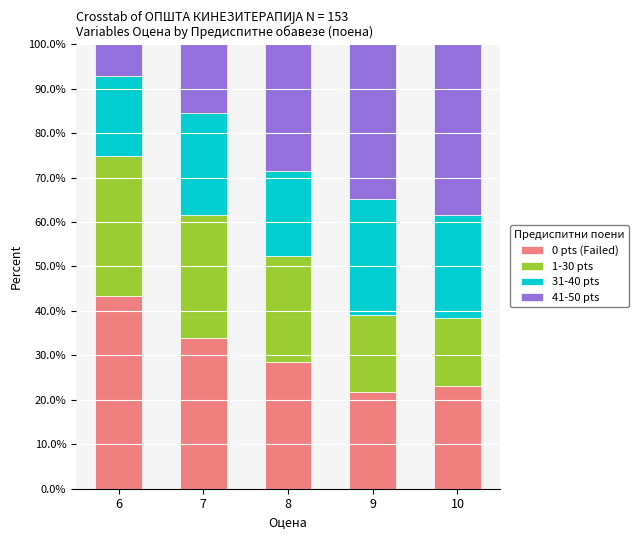

What is the sum of all 0 pts (Failed) values?

150.5